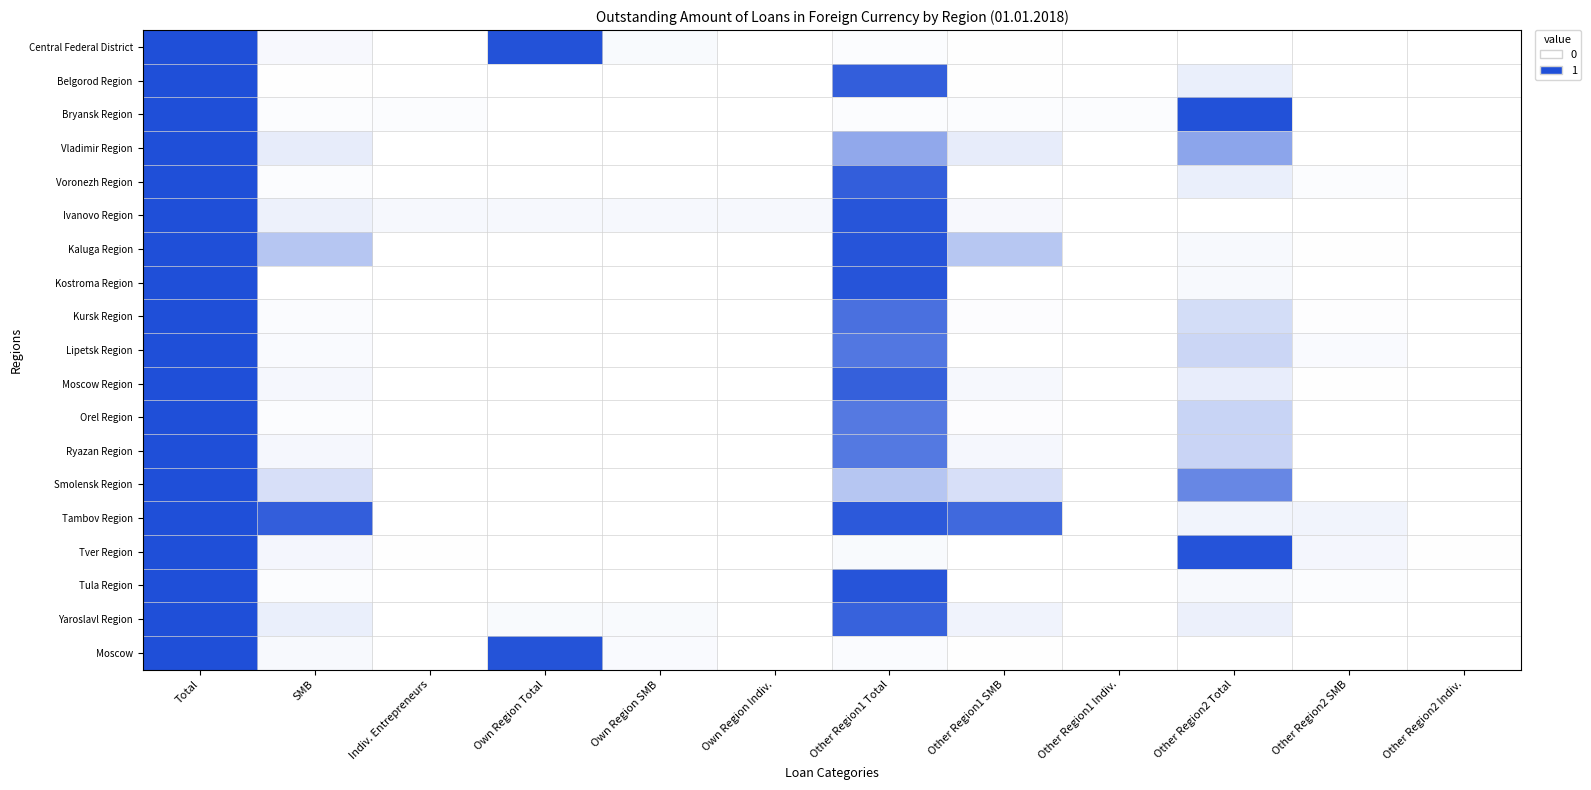

Which has a higher value, Other Region1 Indiv. or Own Region Total?

Own Region Total